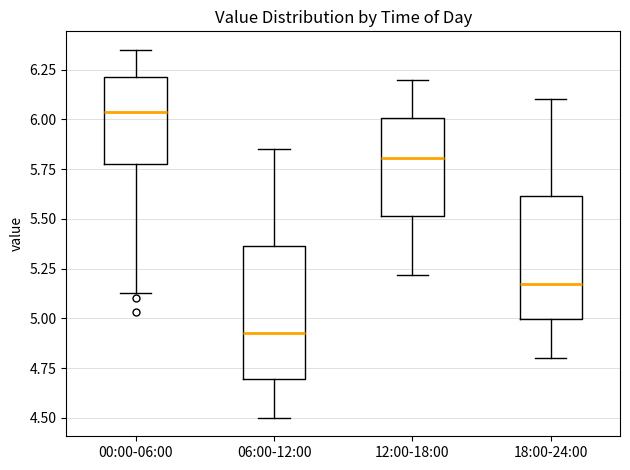

Reading left to right, read every box against the y-axis: the position of its median line, the range the box covers, and the ends of its whiskers. The values are not printed on the chart, so give them approximately, as read against the axis.

00:00-06:00: median 6.05, box 5.80 to 6.20, whiskers 5.15 to 6.35
06:00-12:00: median 4.95, box 4.70 to 5.35, whiskers 4.50 to 5.85
12:00-18:00: median 5.80, box 5.50 to 6.00, whiskers 5.20 to 6.20
18:00-24:00: median 5.20, box 5.00 to 5.60, whiskers 4.80 to 6.10